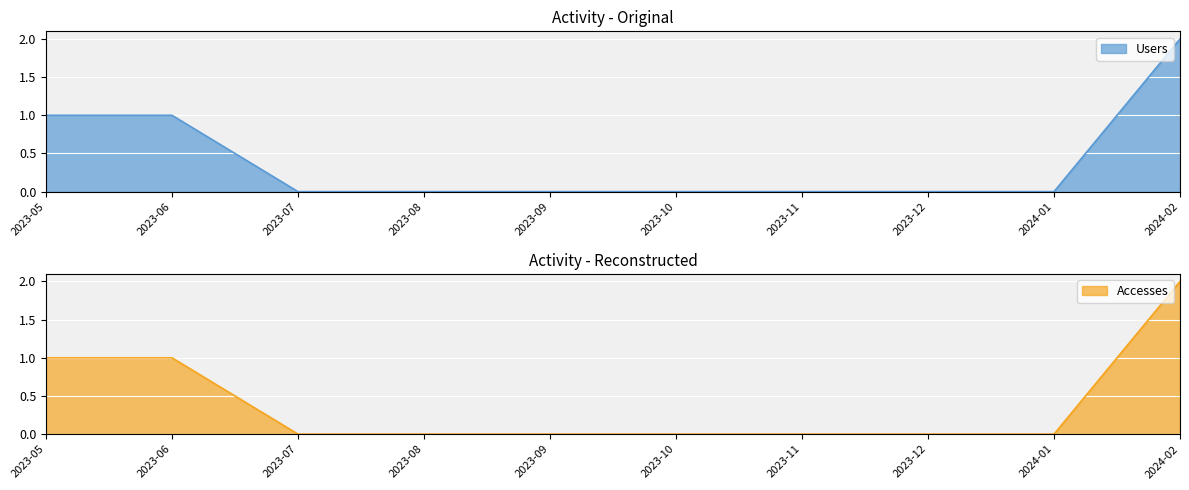

At which label does Accesses reach its peak?

2024-02